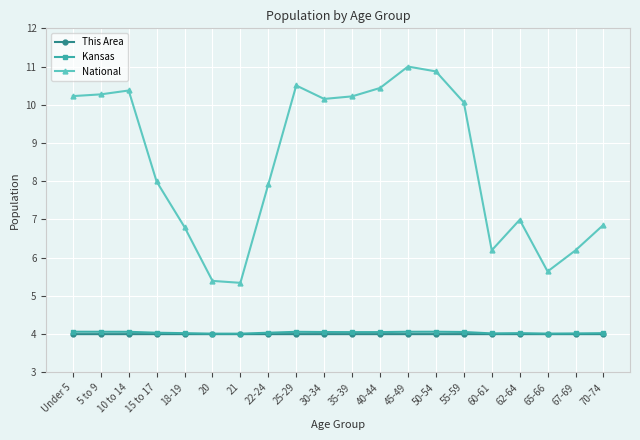

True or false: Kansas and This Area cross at least once.

False